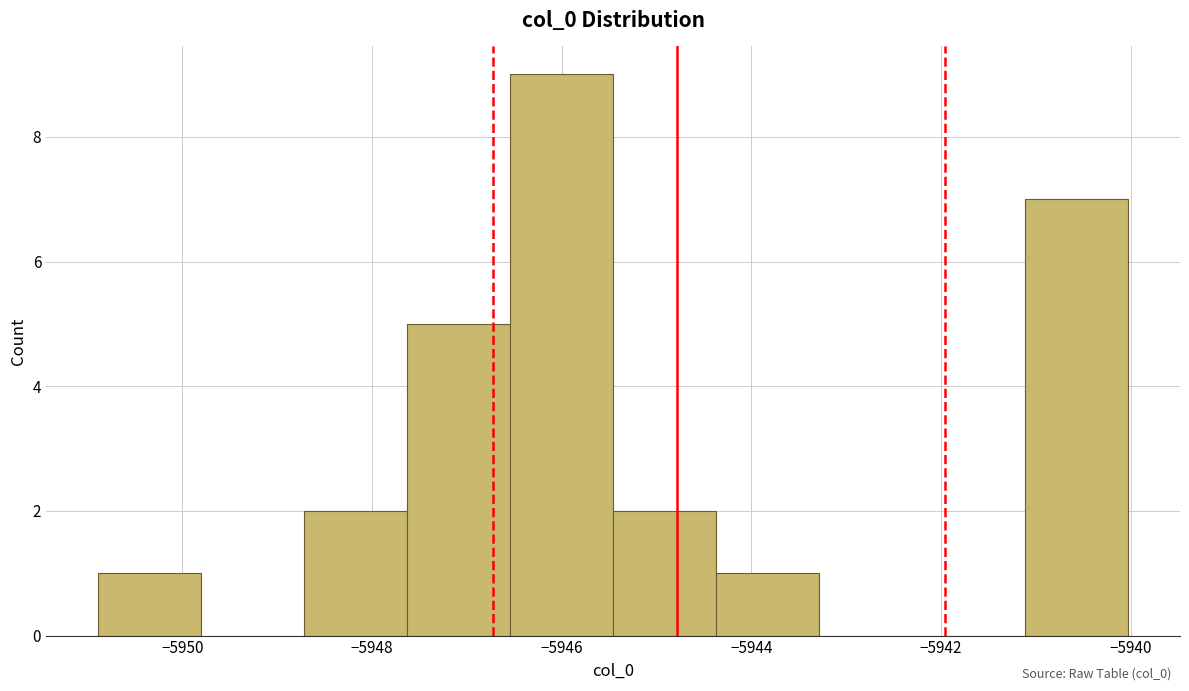

Over which range of the x-axis is the bar tallest?

-5946.6 to -5945.4